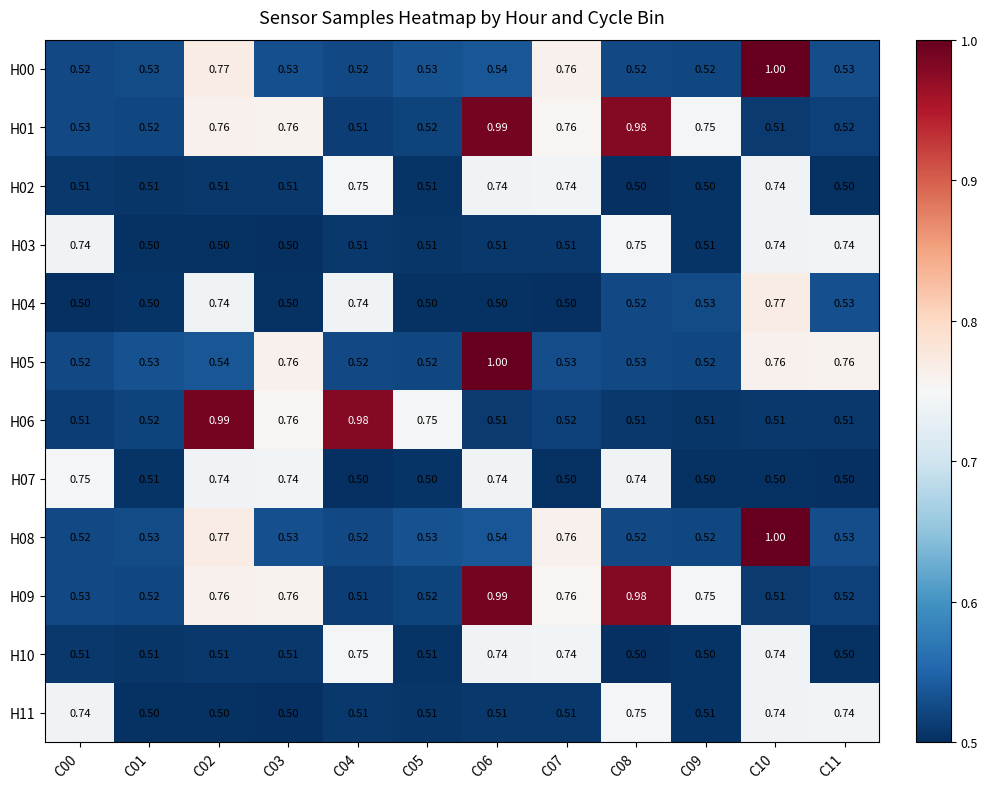

What is the total value across all series at C01?

6.2